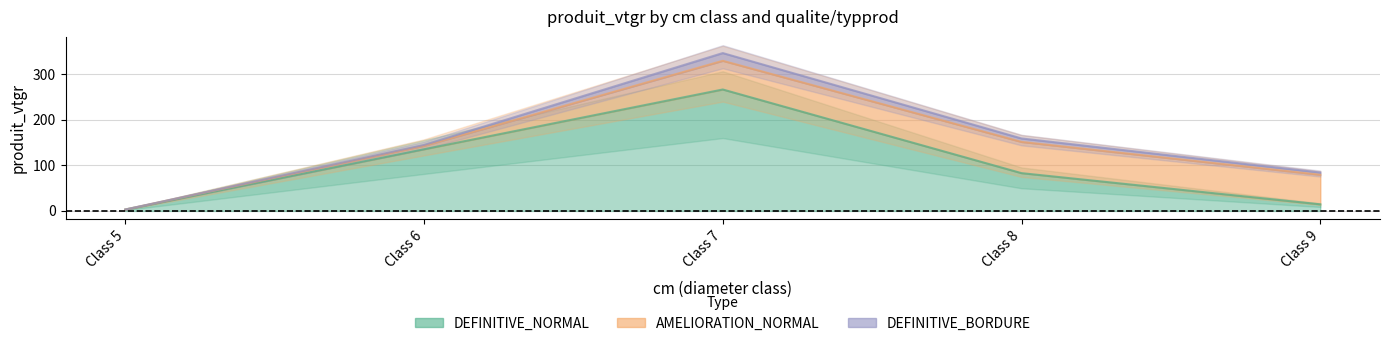

Rank the series at 7 from lowest to highest value.

DEFINITIVE_BORDURE, AMELIORATION_NORMAL, DEFINITIVE_NORMAL